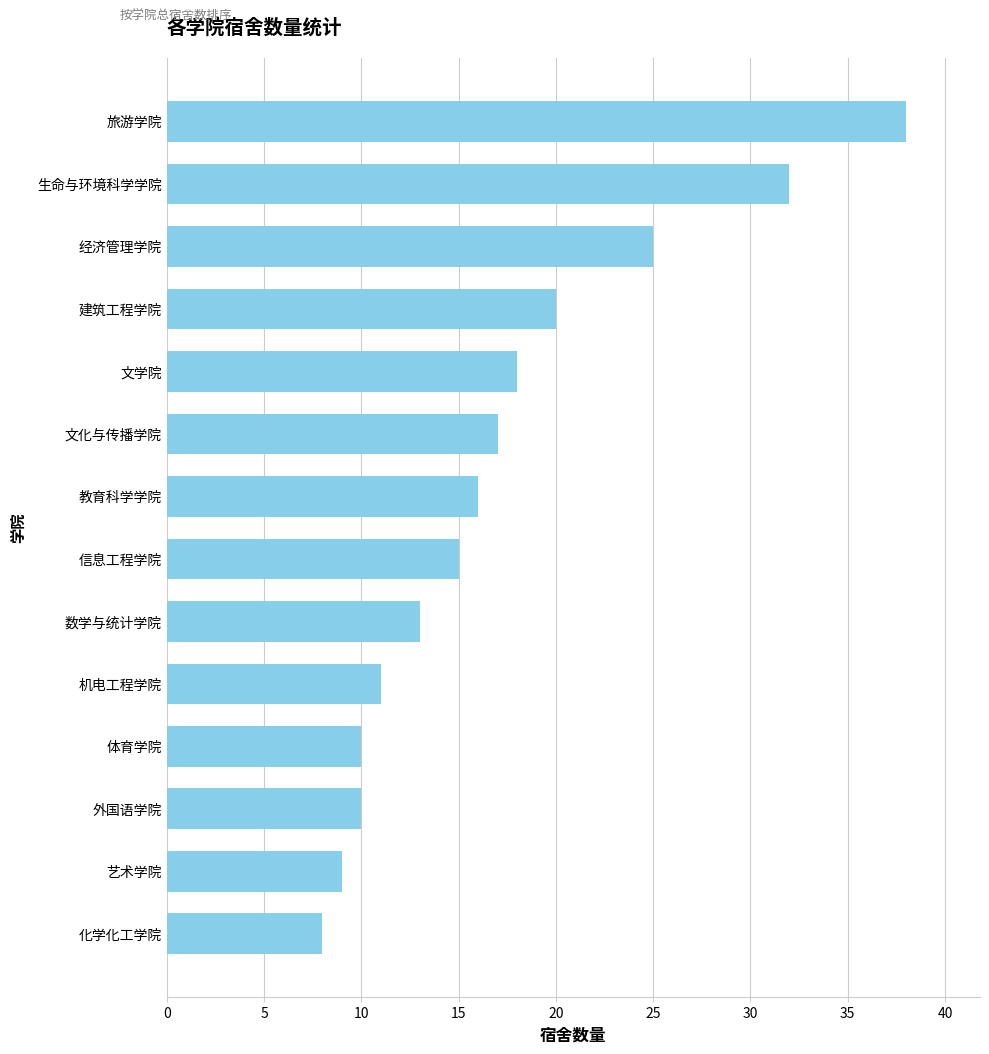

What is the smallest value displayed?

8